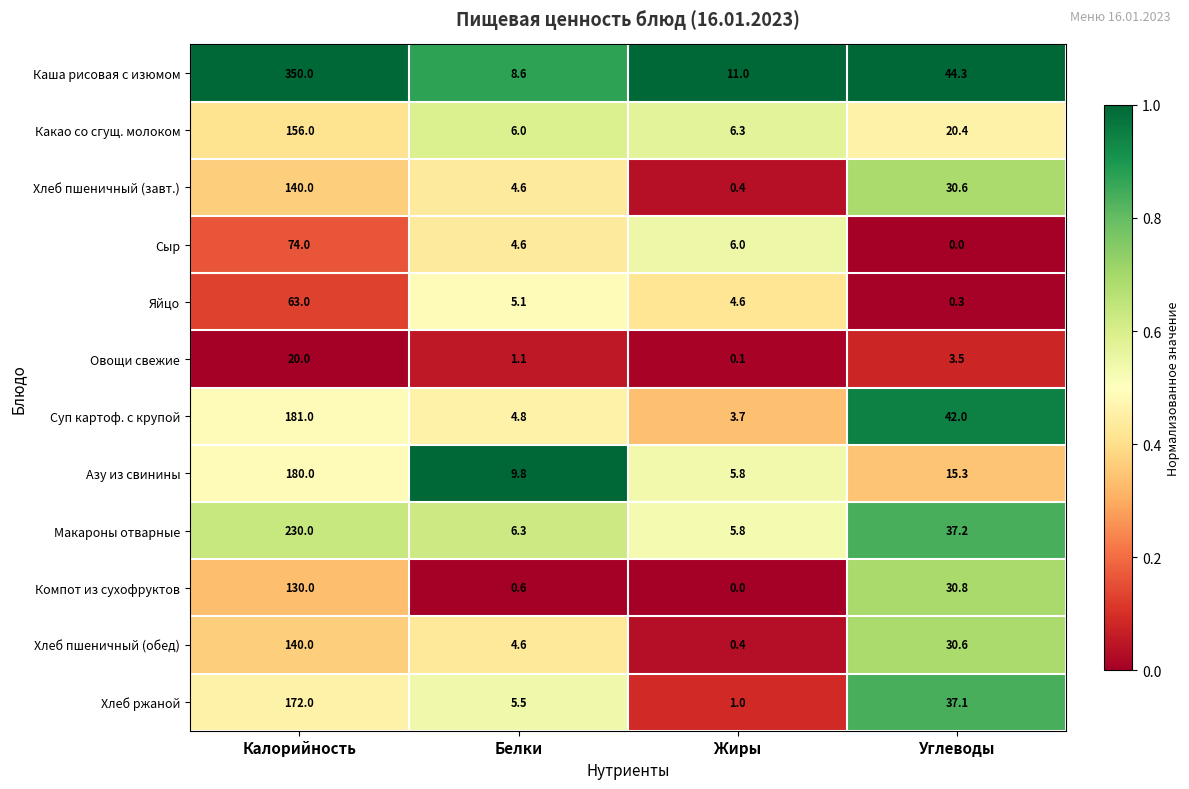

Between Белки and Жиры, which series saw the biggest shift?

Хлеб ржаной